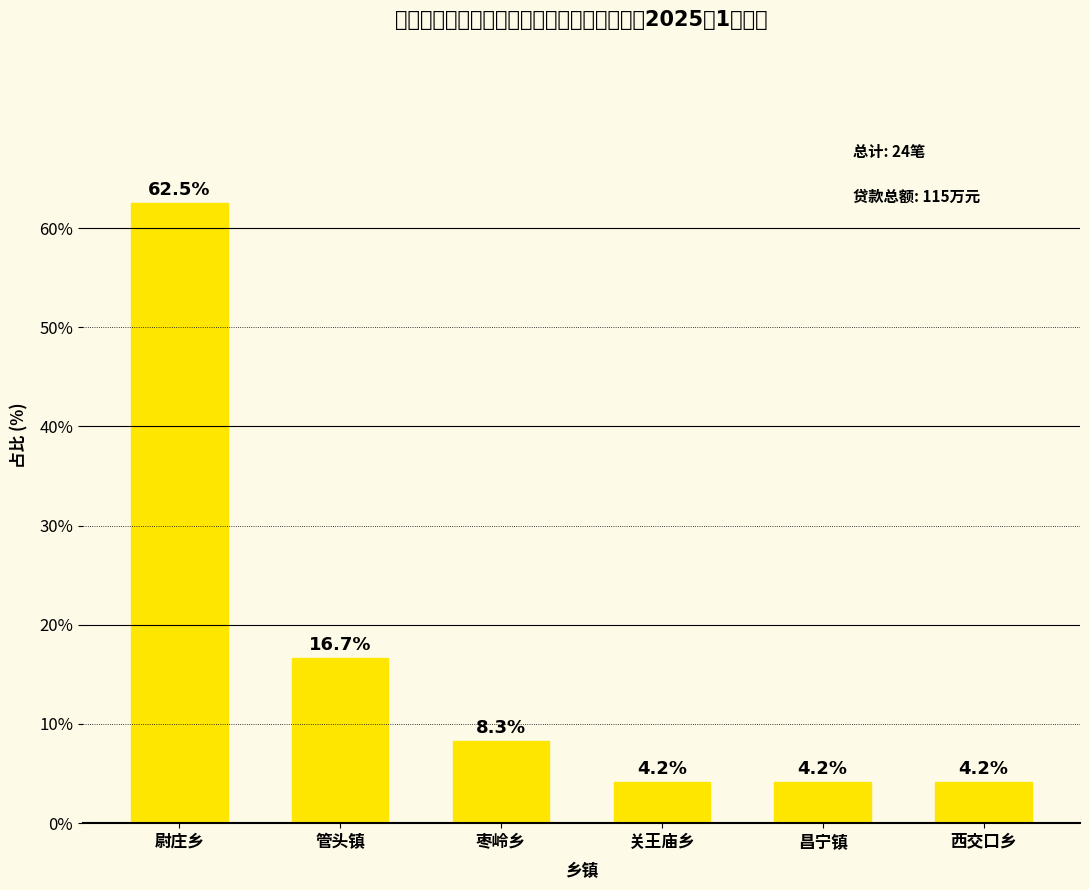

How many categories are shown in the chart?

6